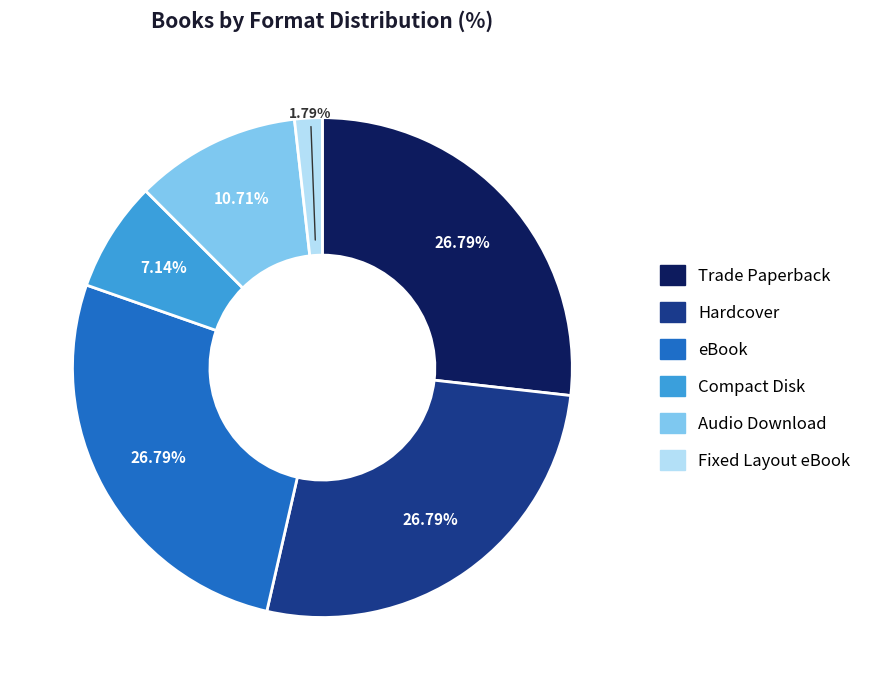

What percentage do eBook and Hardcover together represent?

53.6%